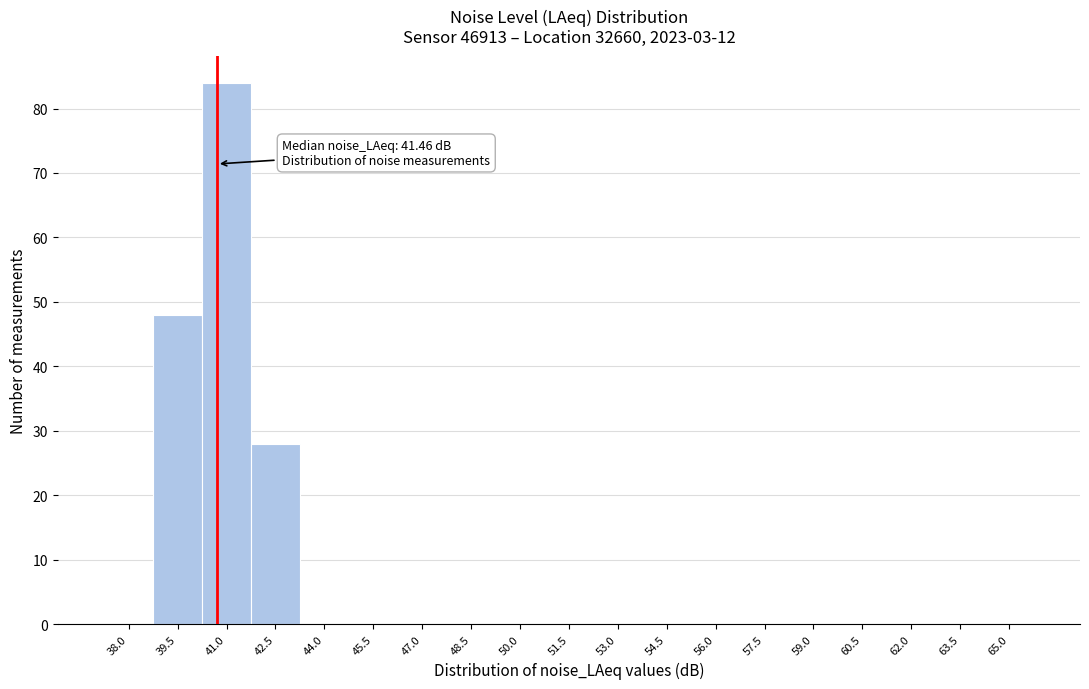

Reading left to right, extract all data points from this chart.

38.0=0	39.5=48	41.0=84	42.5=28	44.0=0	45.5=0	47.0=0	48.5=0	50.0=0	51.5=0	53.0=0	54.5=0	56.0=0	57.5=0	59.0=0	60.5=0	62.0=0	63.5=0	65.0=0